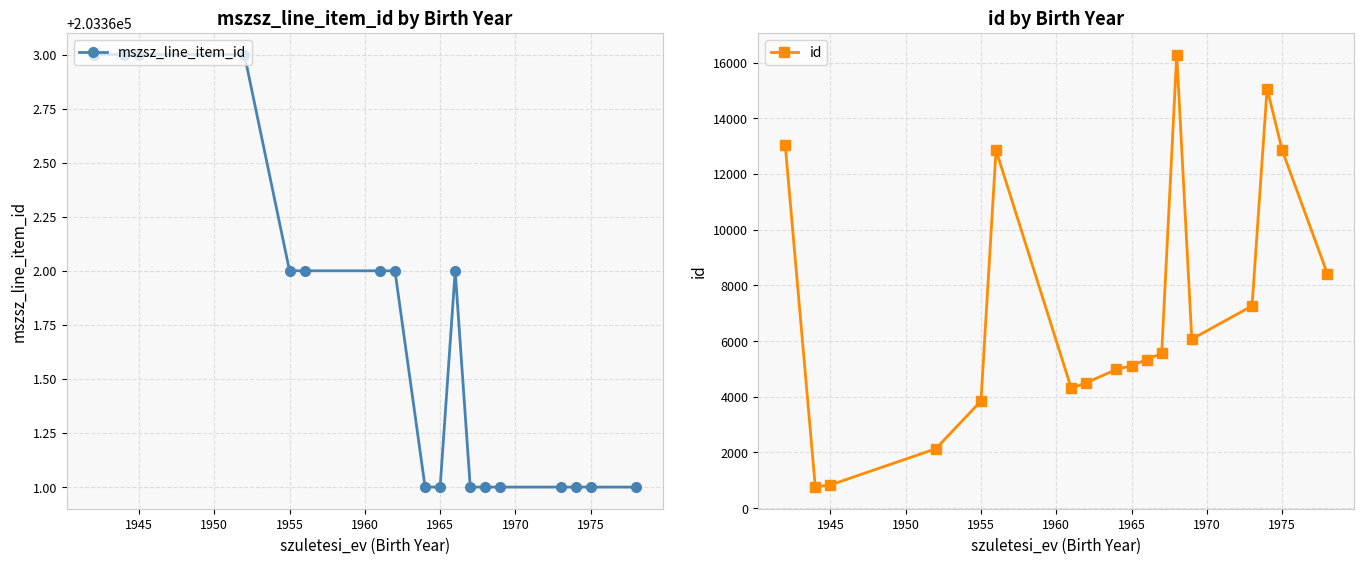

How many categories are shown in the chart?

18